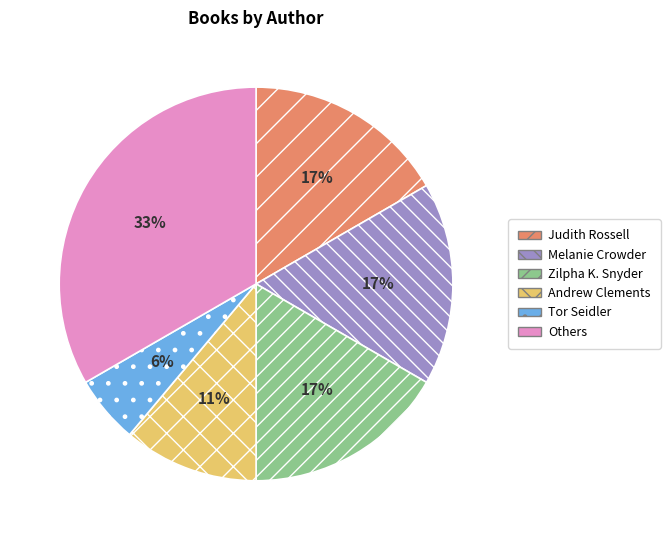

Do Tor Seidler and Judith Rossell together represent more than half of the pie?

No